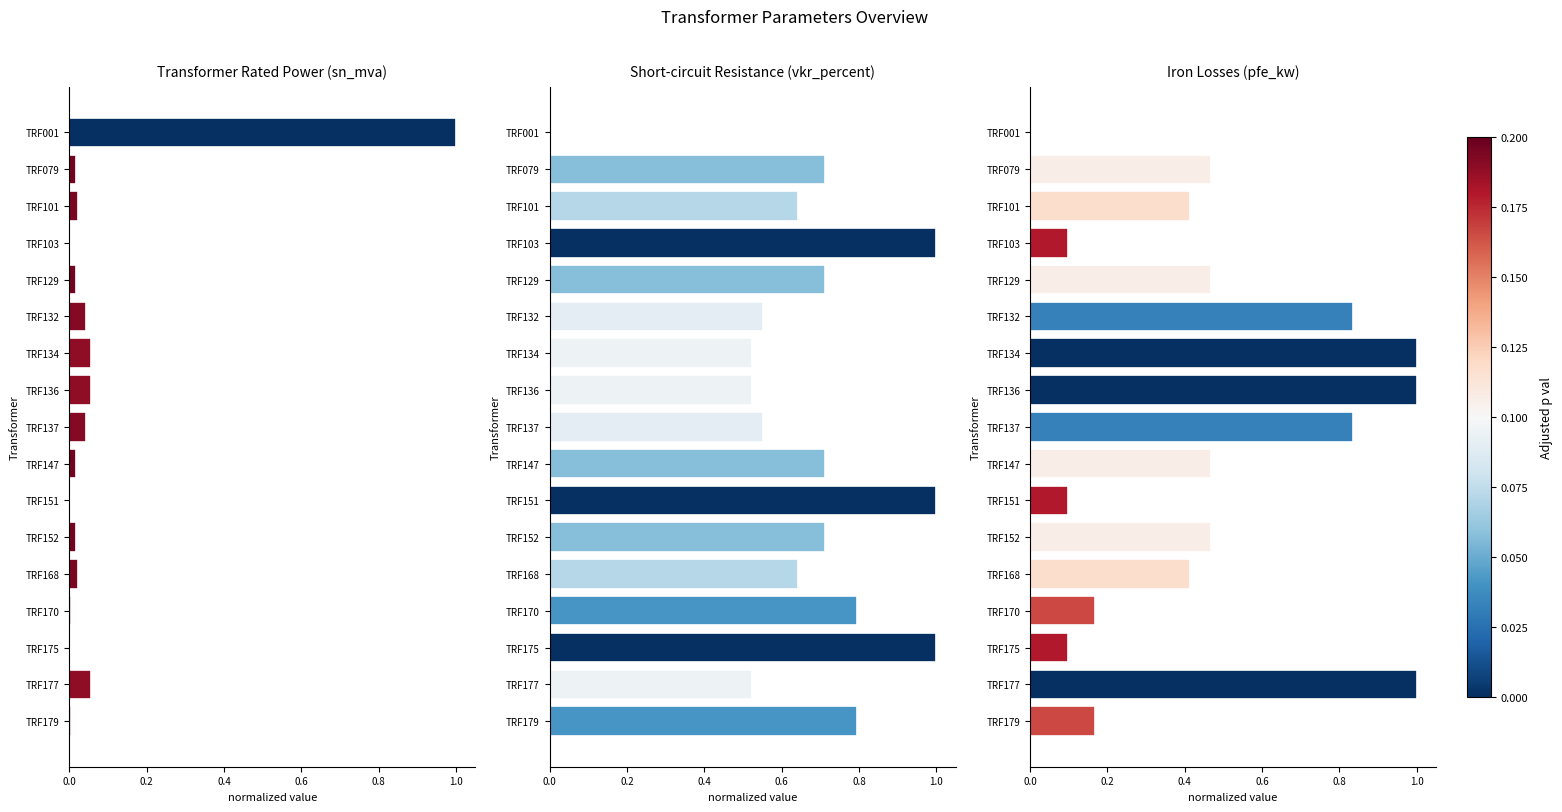

Between TRF151 and TRF177, which series saw the biggest shift?

pfe_kw